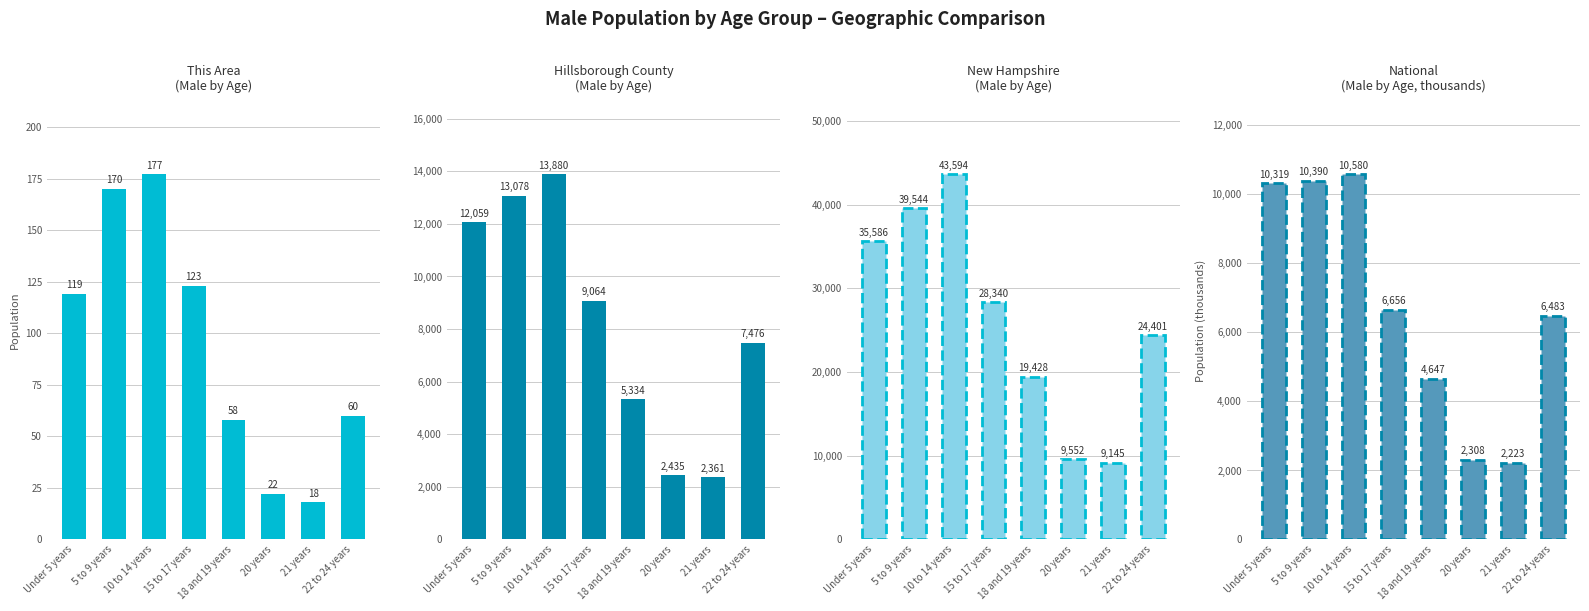

What is the value of the This Area bar at the 5th from the left?

58.0